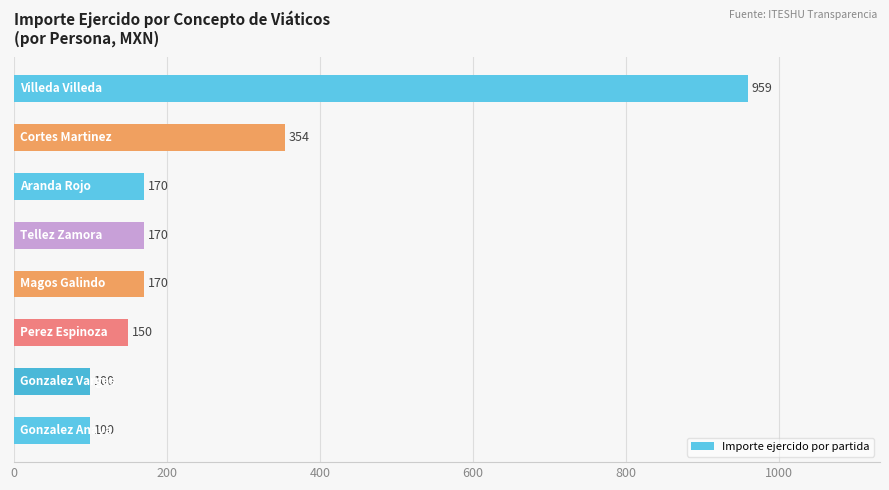

What is the minimum value shown in the chart?

100.0